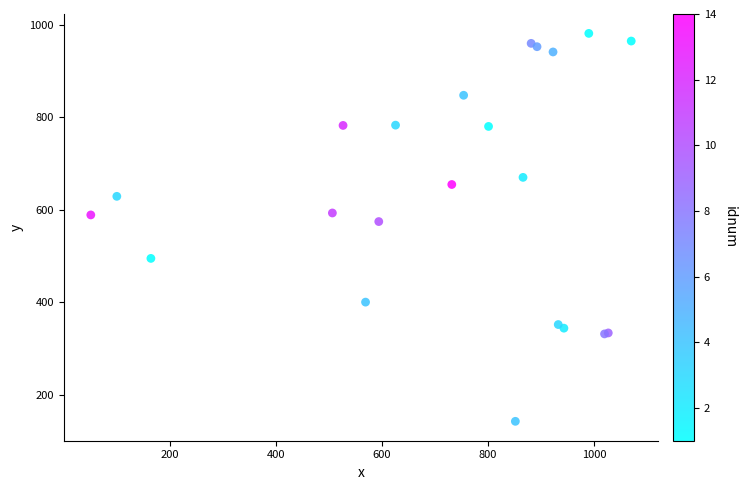

What Y value in the scatter plot is closest to 562?

574.8